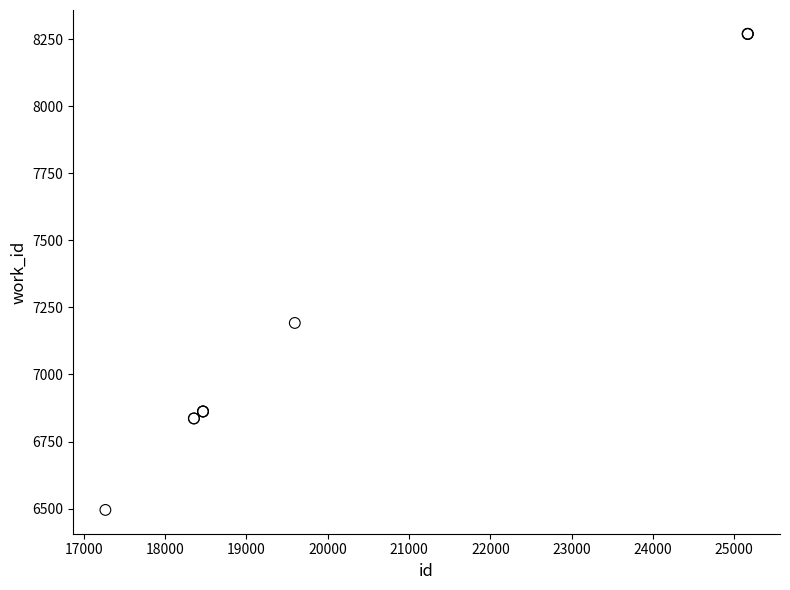

What Y value in the scatter plot is closest to 7382?

7192